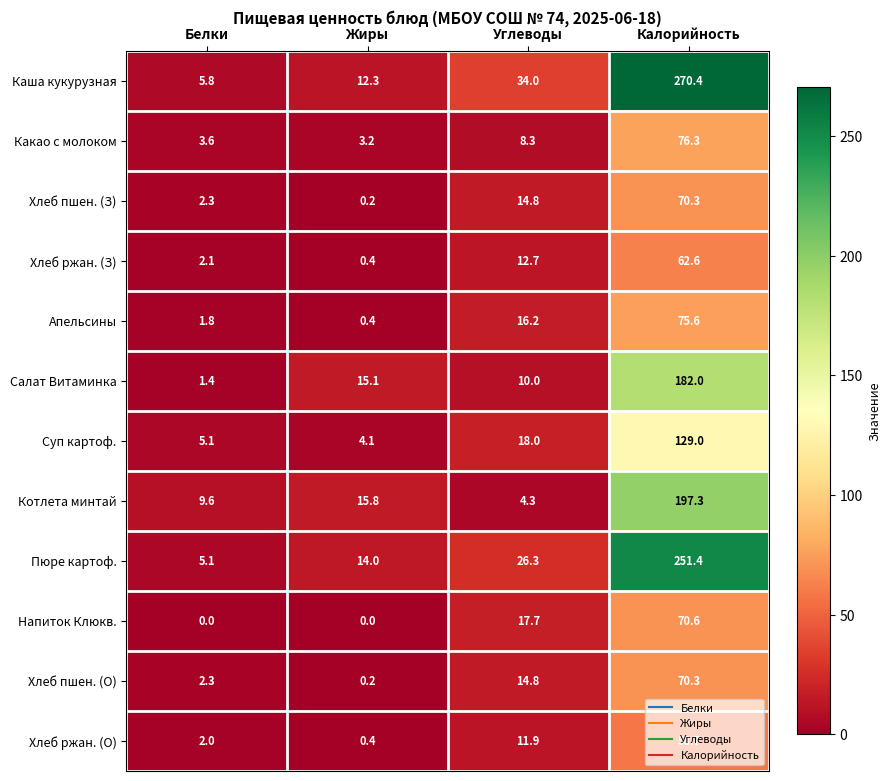

What is the difference between the maximum and minimum values in the Салат Витаминка series?

180.6